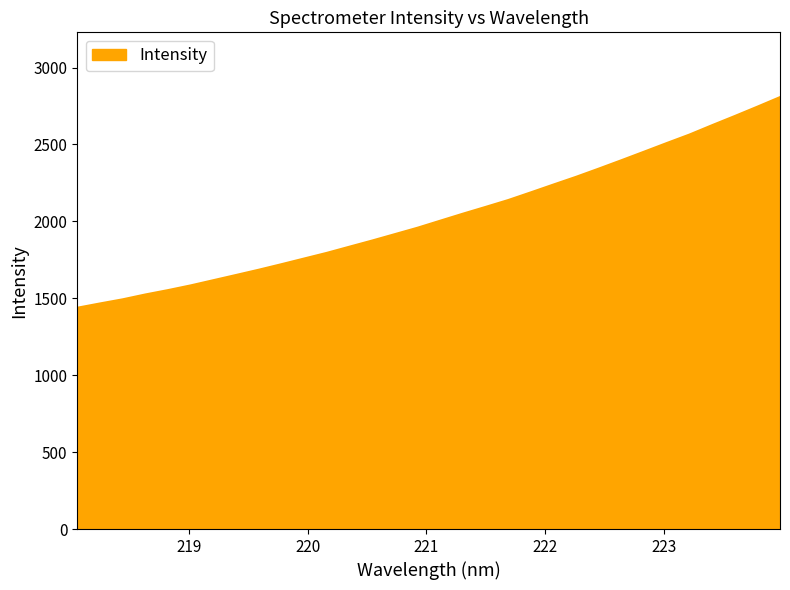

What is the greatest value displayed?

2807.9